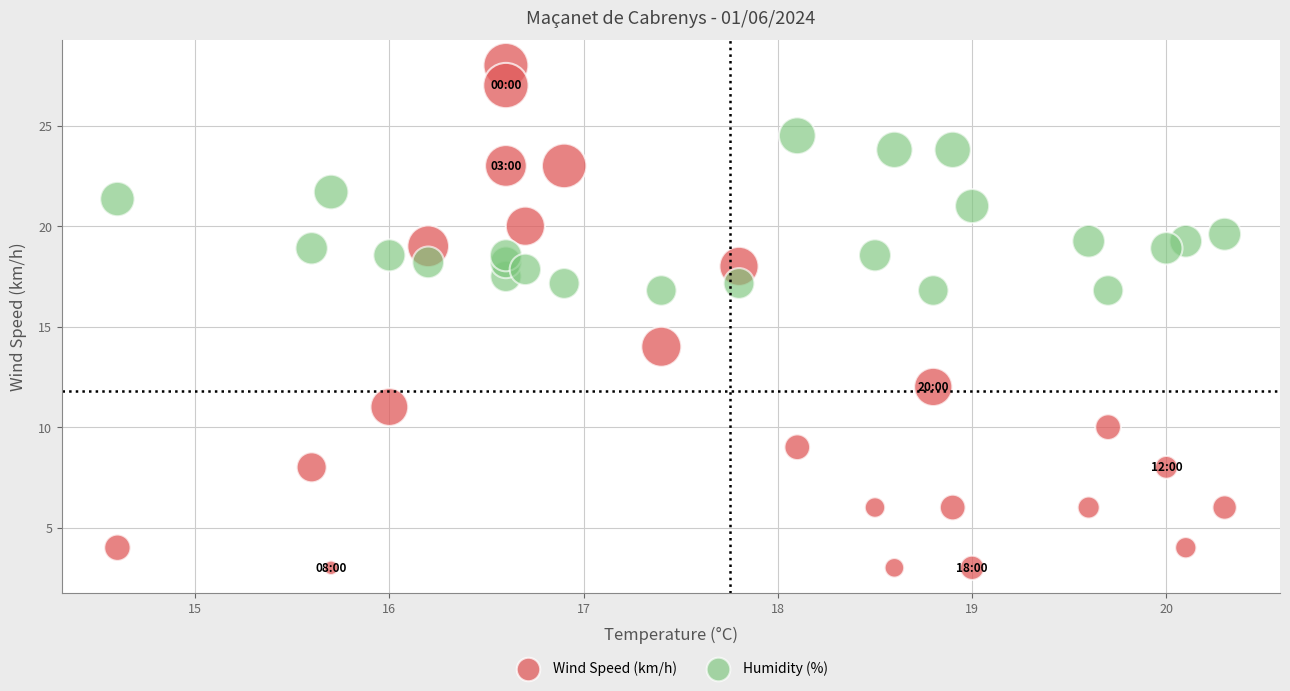

Which series has the widest spread of Y values?

Wind Speed (km/h)